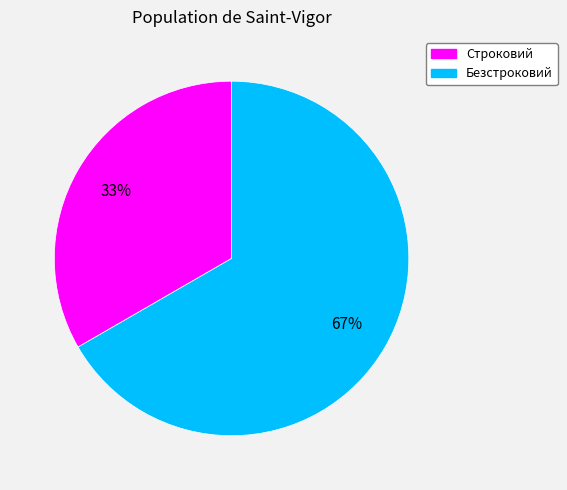

Count the number of slices in the pie.

2